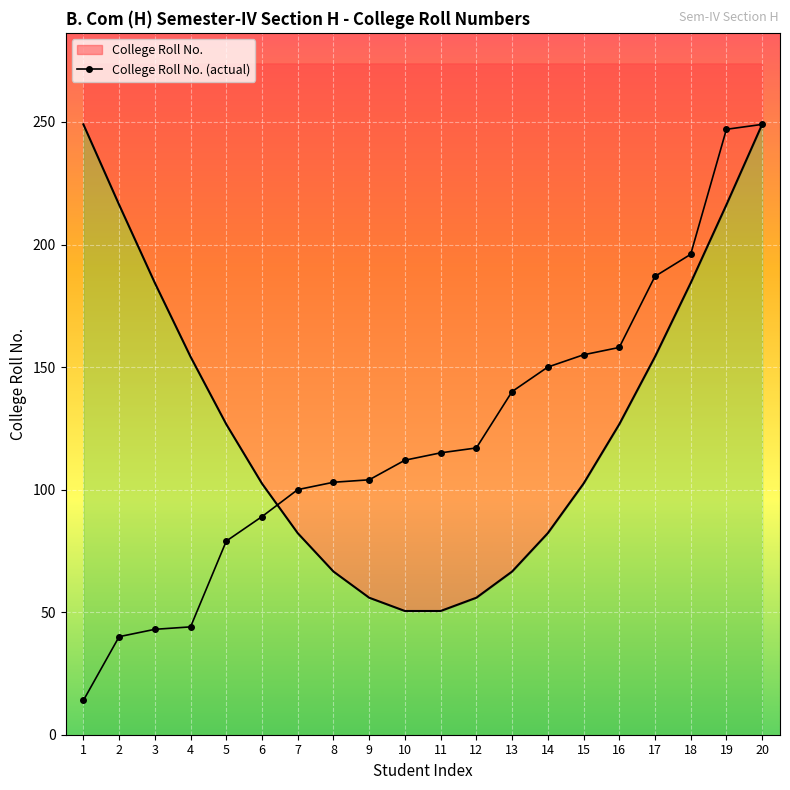

Which has a higher value, 15 or 6?

15